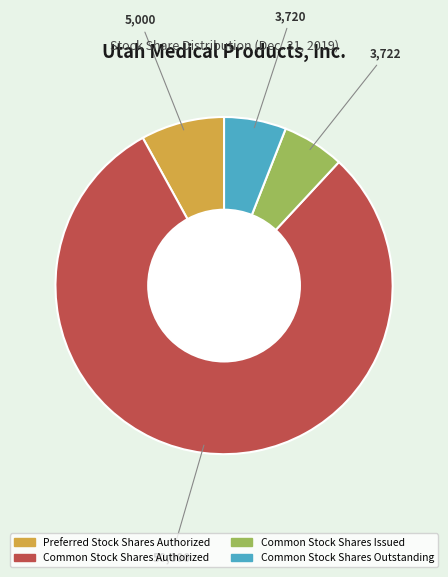

How many slices are in this pie chart?

4